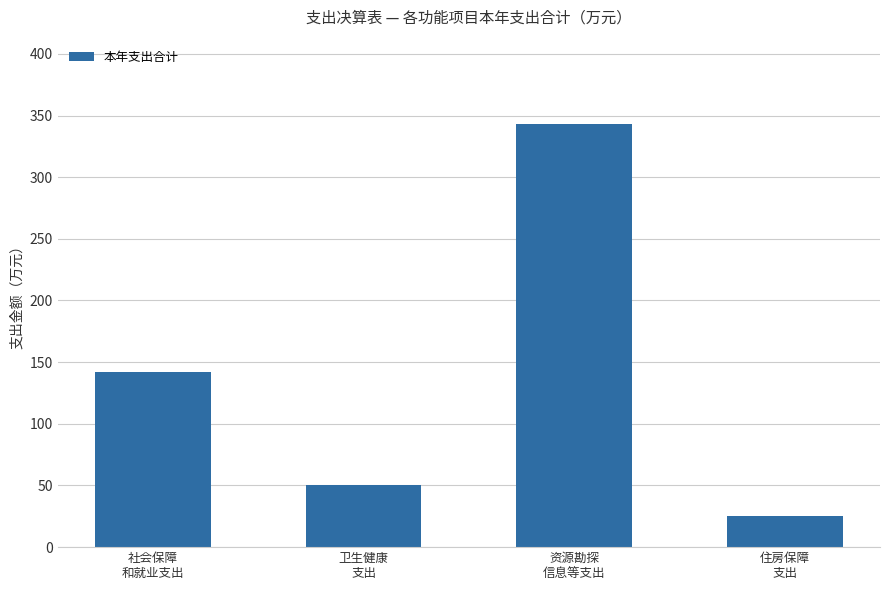

What is the change in value from 社会保障
和就业支出 to 住房保障
支出?

-116.8